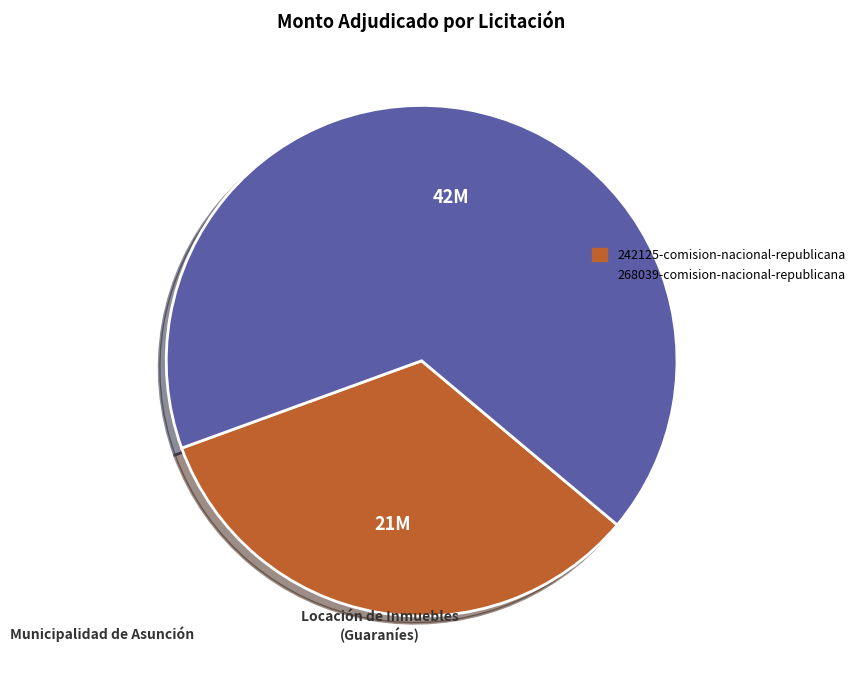

Count the number of slices in the pie.

2